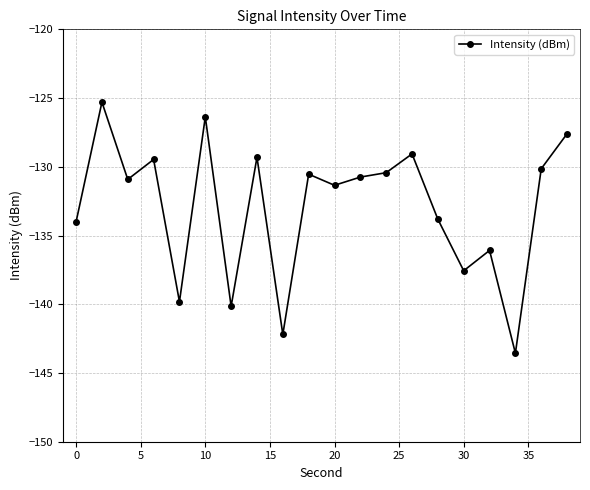

What is the value of the 10th point from the left?

-130.5